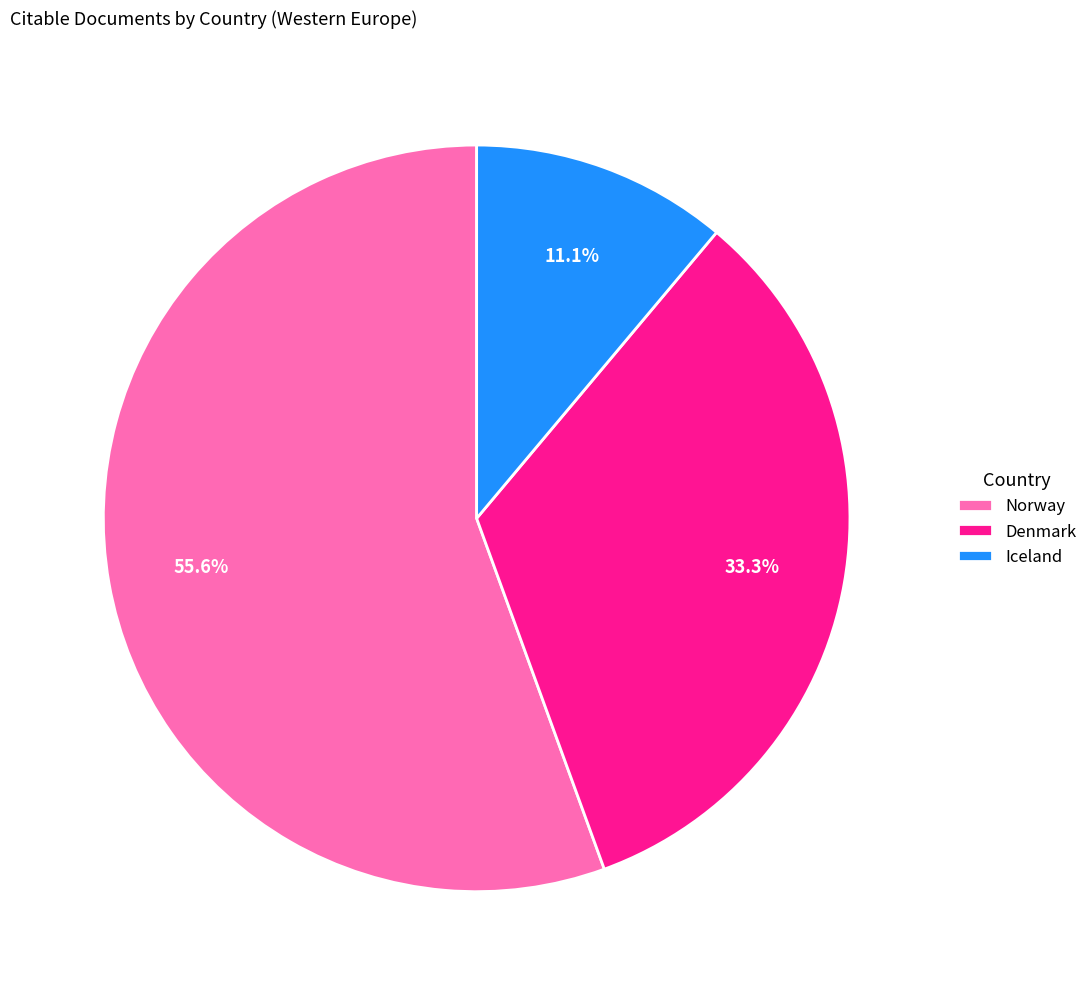

Which category has the biggest portion of the pie?

Norway